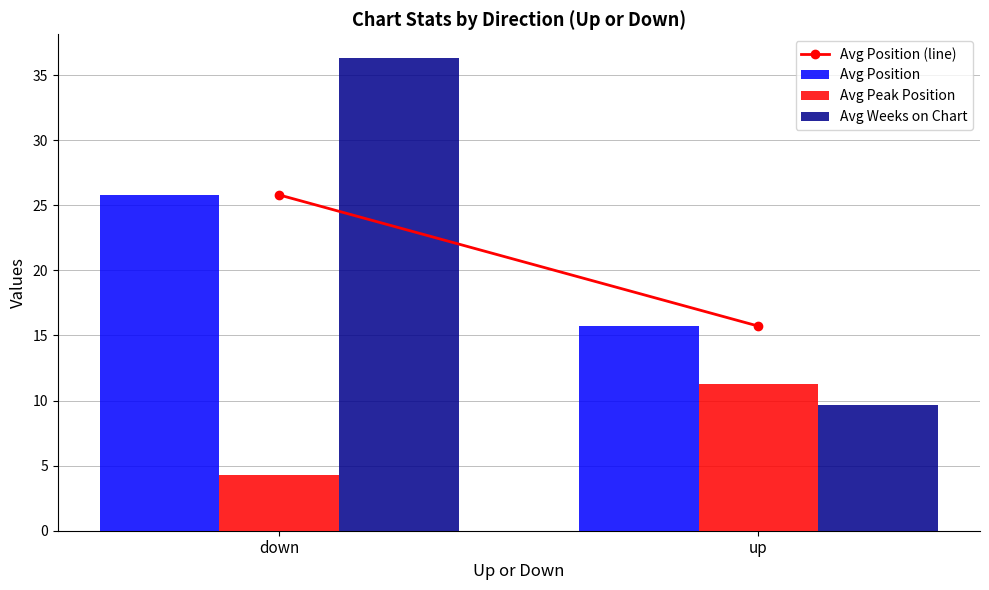

Which category has the lowest value across all series?

down